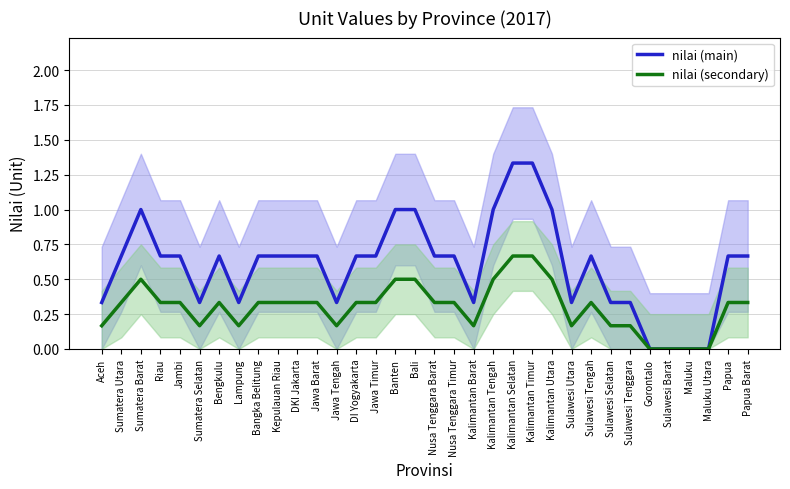

The nilai (main) series shows 1.2 at DI Yogyakarta. True or false?

False